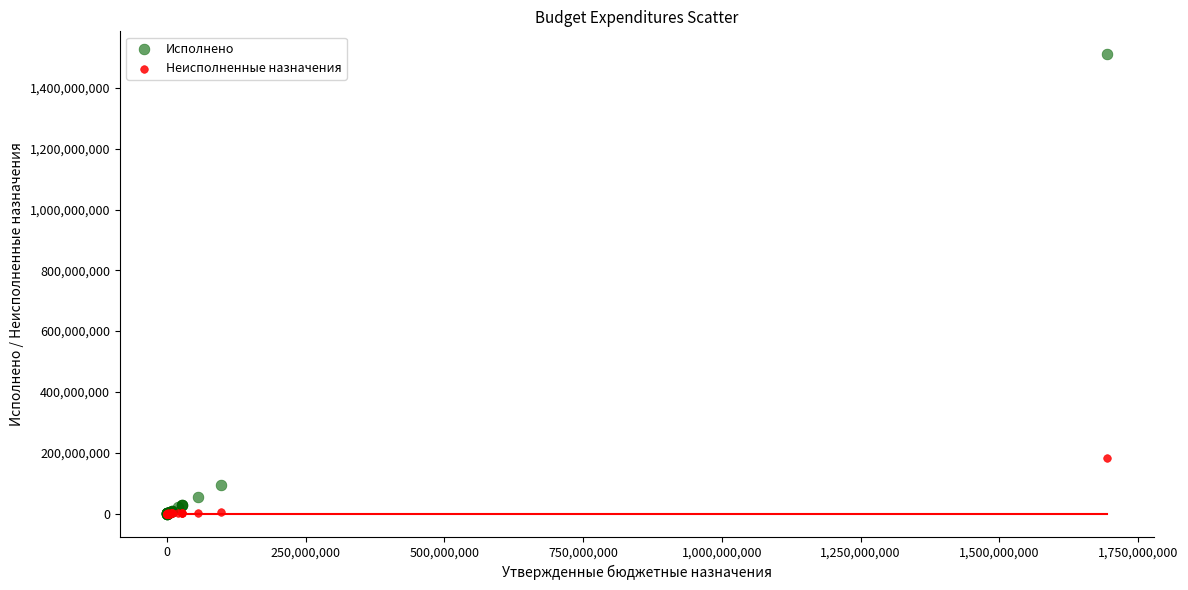

Across all series, what Y value is closest to 755281759?

184132363.1